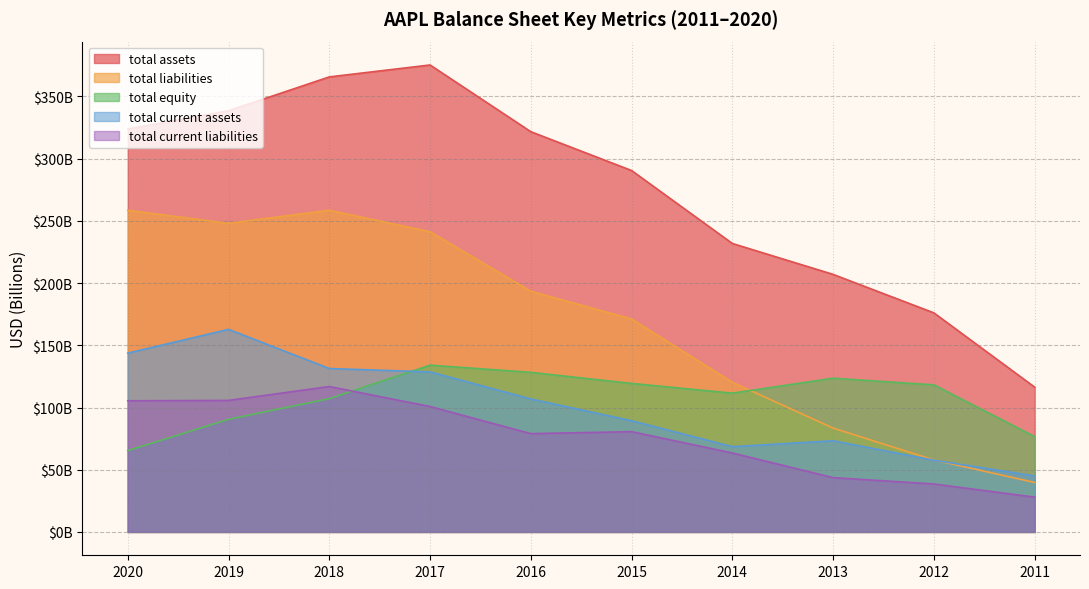

What is the total value across all series at 2018?

979.7